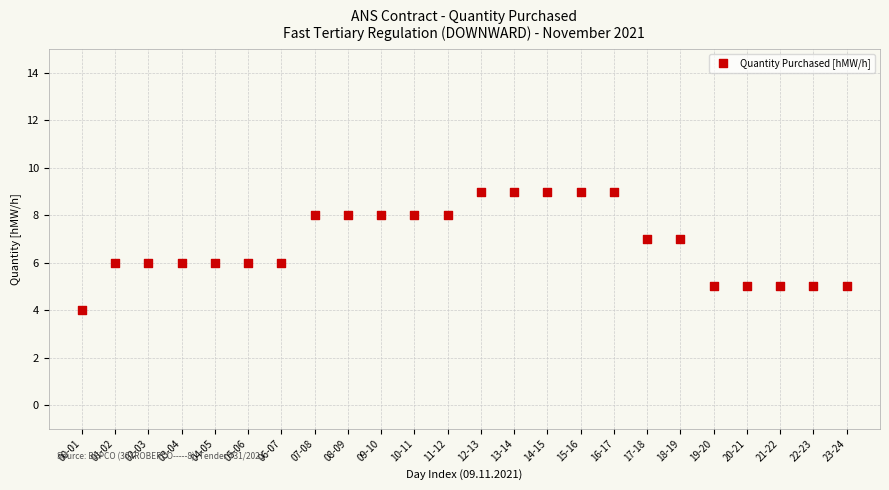

What is the range of Y values (max minus min)?

5